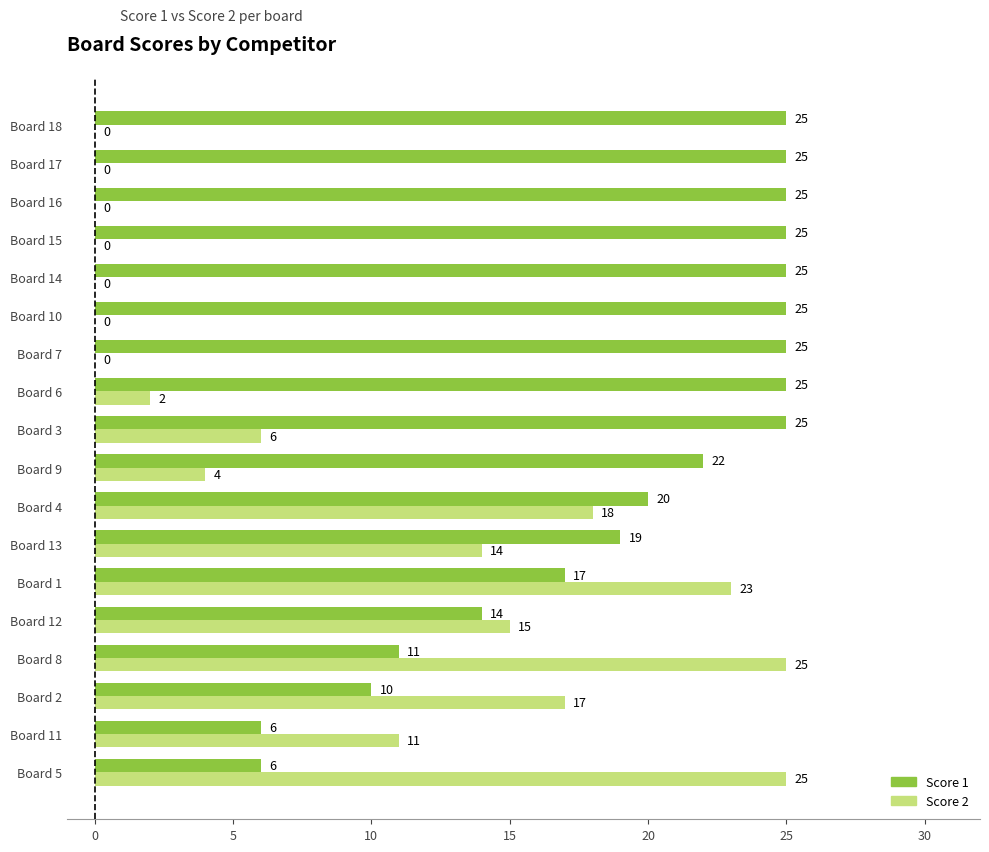

How many categories are shown in the chart?

18